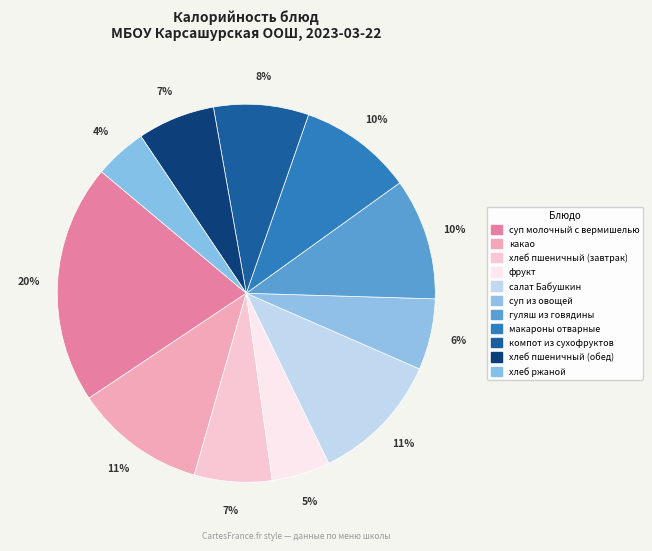

Count the number of slices in the pie.

11